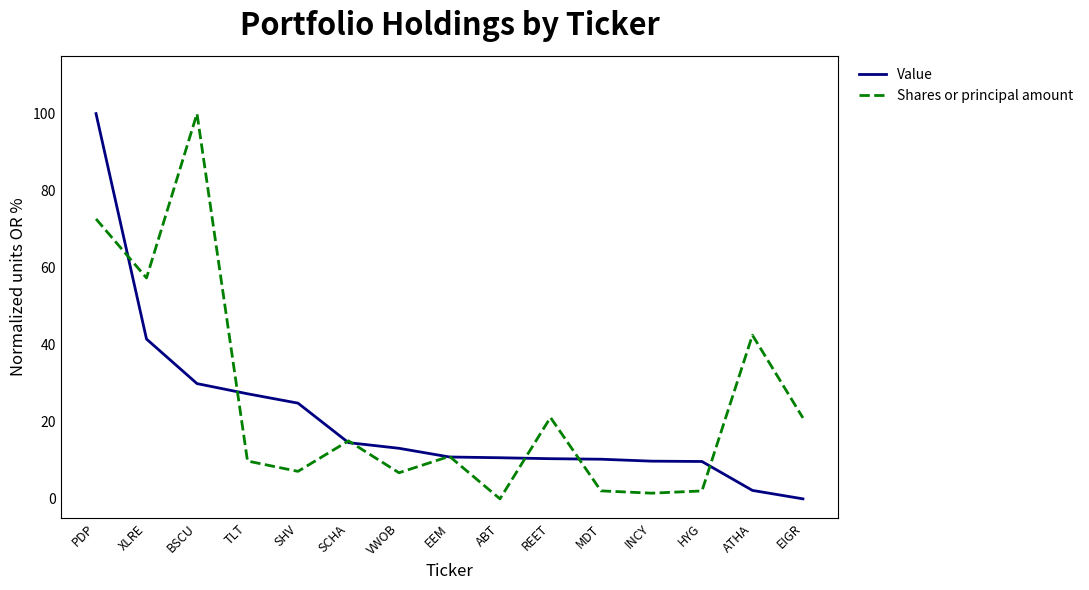

In Shares or principal amount, how many points are lower than both neighbors (excluding endpoints)?

5